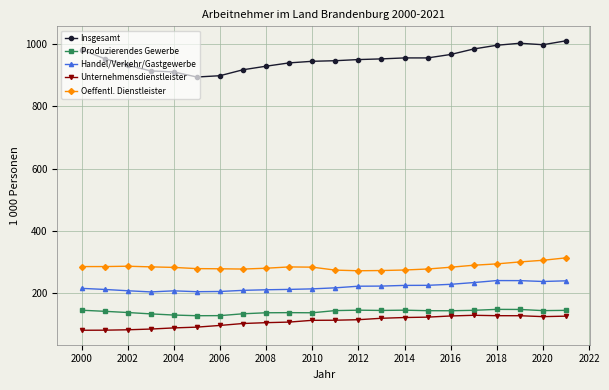

What is the difference between the maximum and minimum values in the Oeffentl. Dienstleister series?

41.5